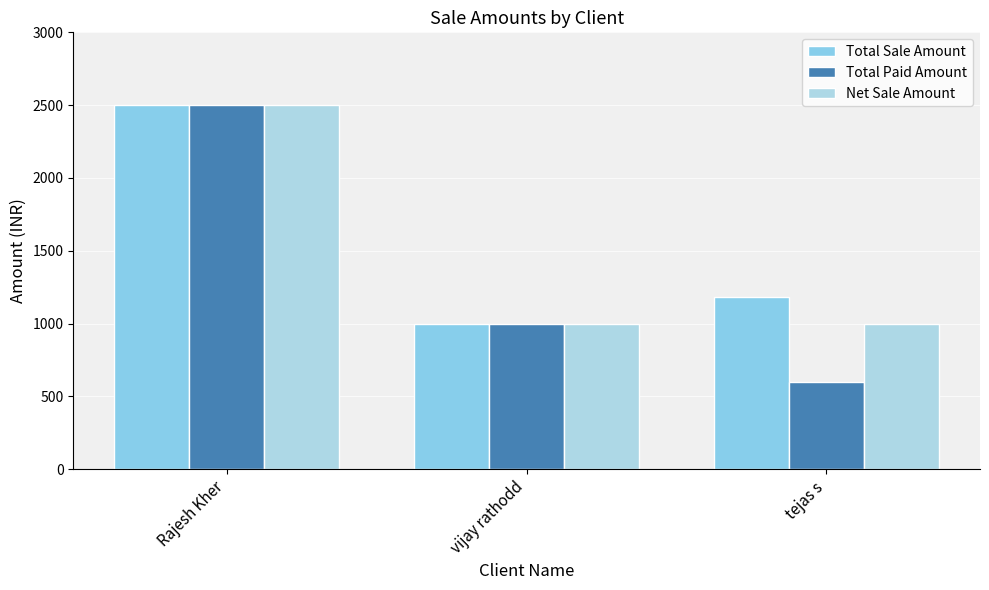

Rank the categories by Total Sale Amount value from highest to lowest.

Rajesh Kher, tejas s, vijay rathodd